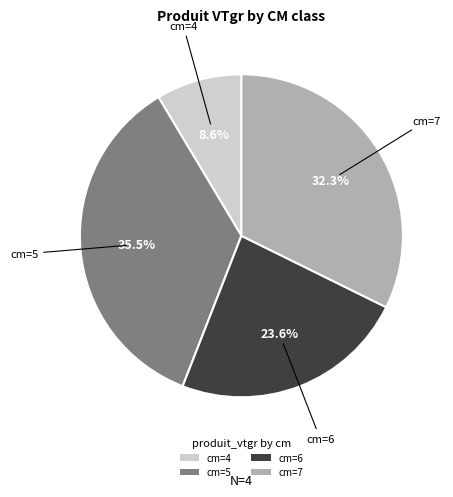

To the nearest percent, what is the average slice percentage?

25%